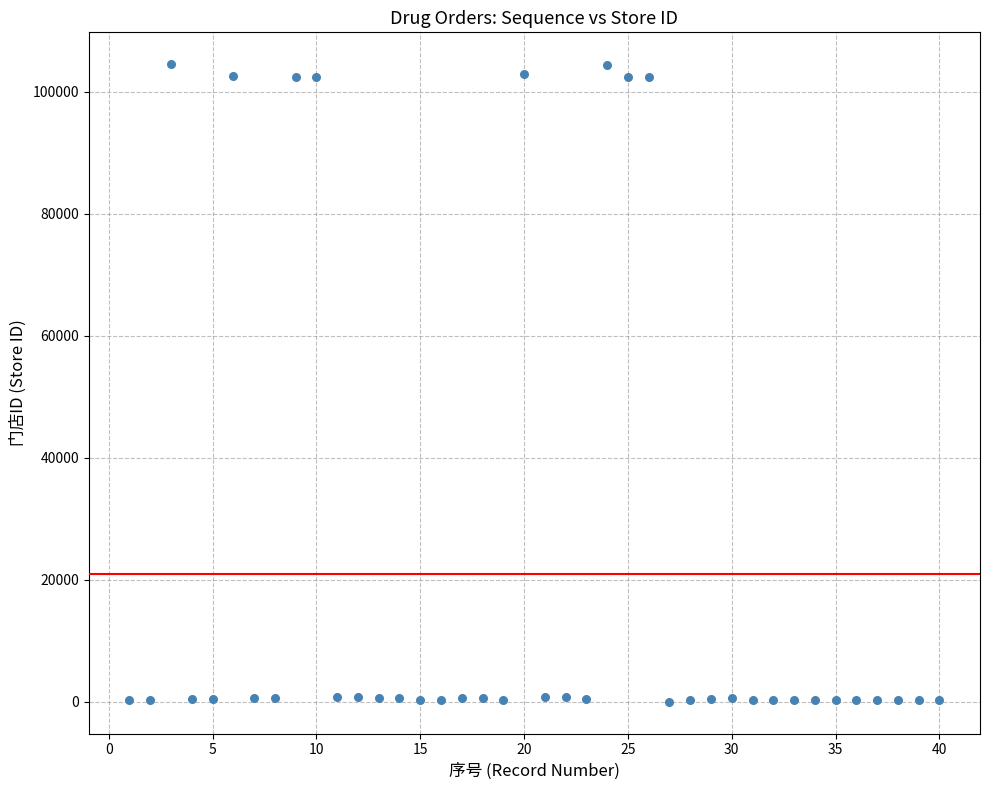

What is the range of X values (max minus min)?

39